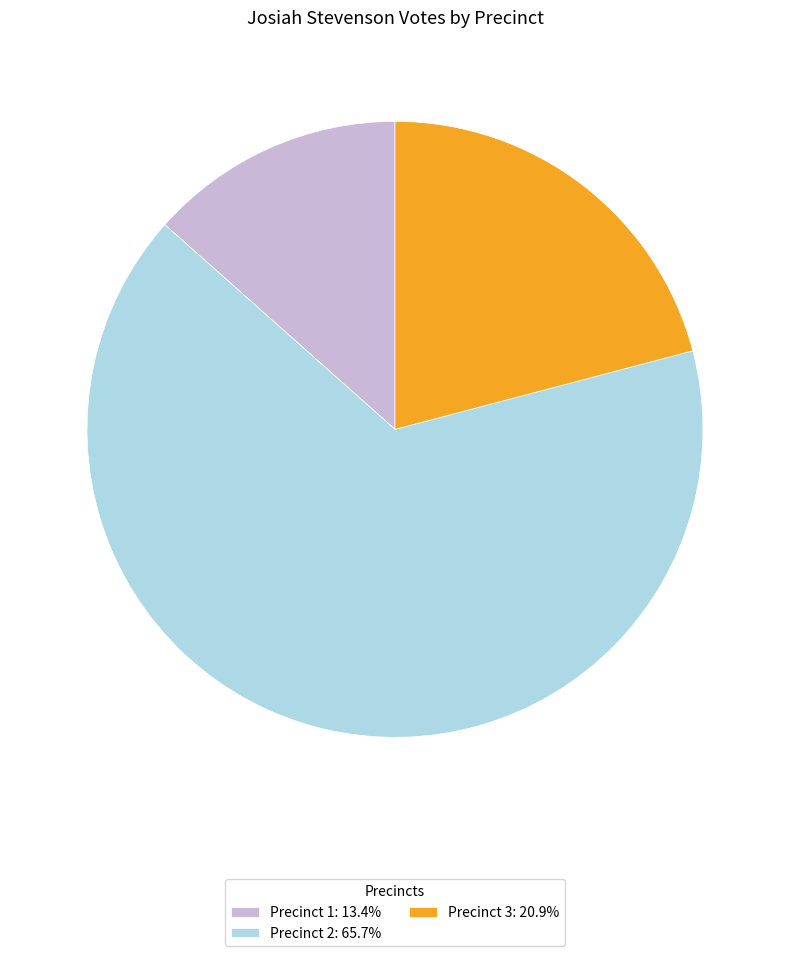

Approximately how many times larger is the value at Precinct 3: 20.9% compared to Precinct 2: 65.7%?

0.3